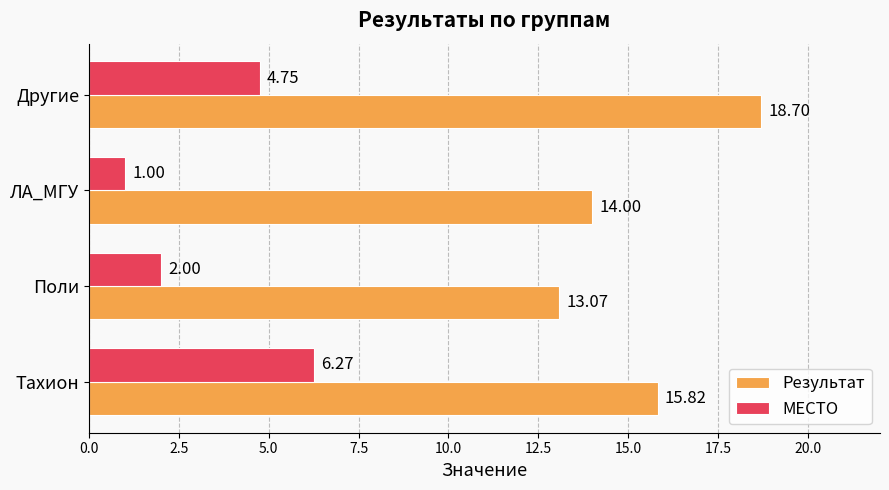

Which series has the largest total across all categories?

Результат